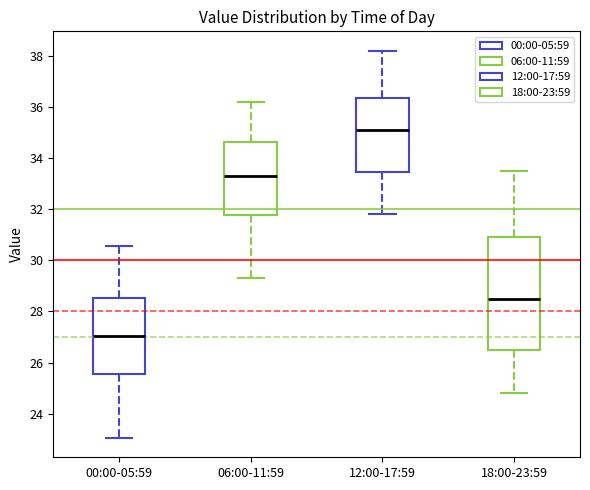

Where does the upper whisker of the box for 12:00-17:59 end on the y-axis? The values are not printed on the chart, so give them approximately, as read against the axis.

38.2